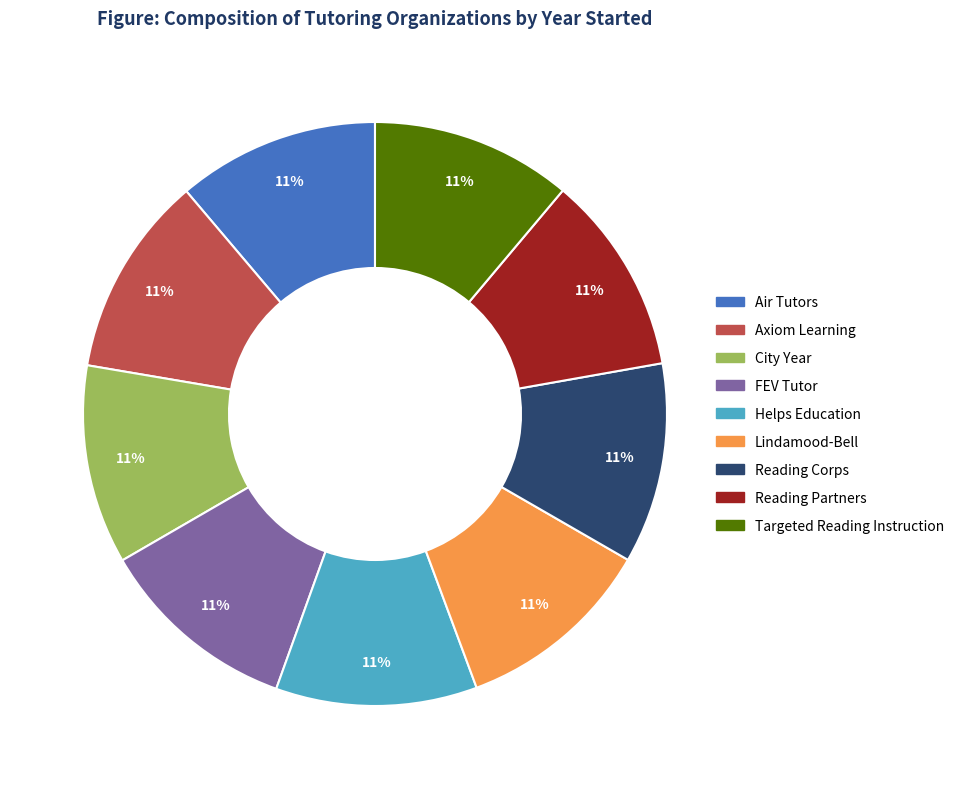

To the nearest percent, what is the combined percentage of Air Tutors and FEV Tutor?

22%